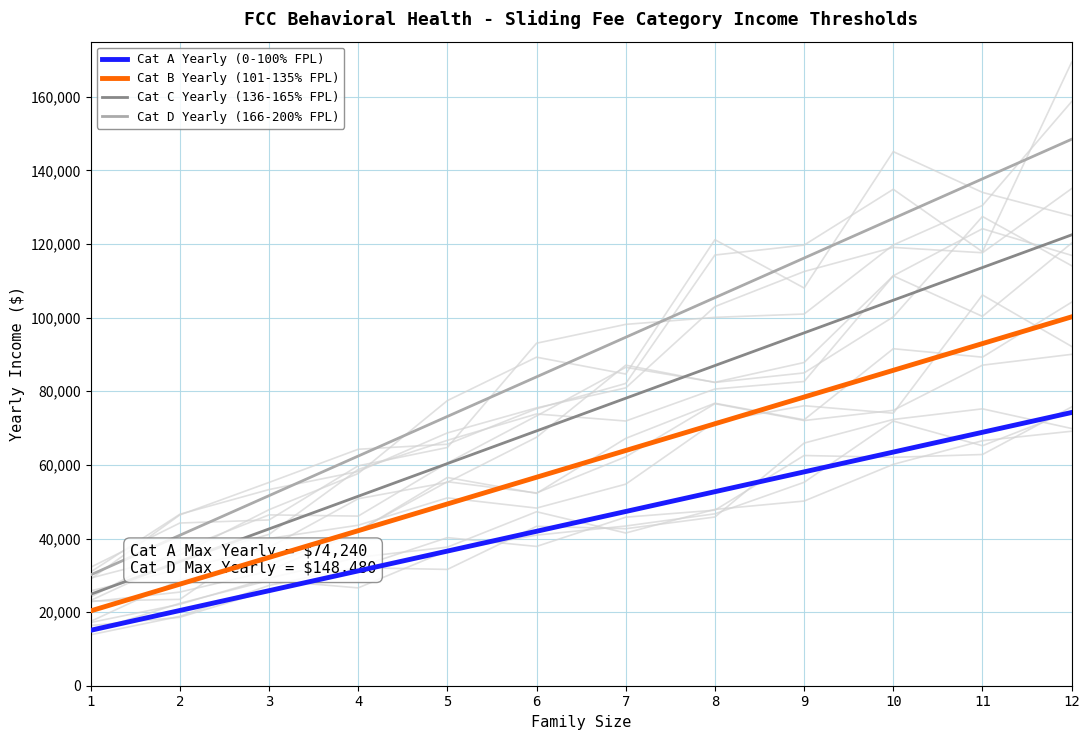

What is the difference between the Cat A Yearly (0-100% FPL) values at 8 and 9?

5380